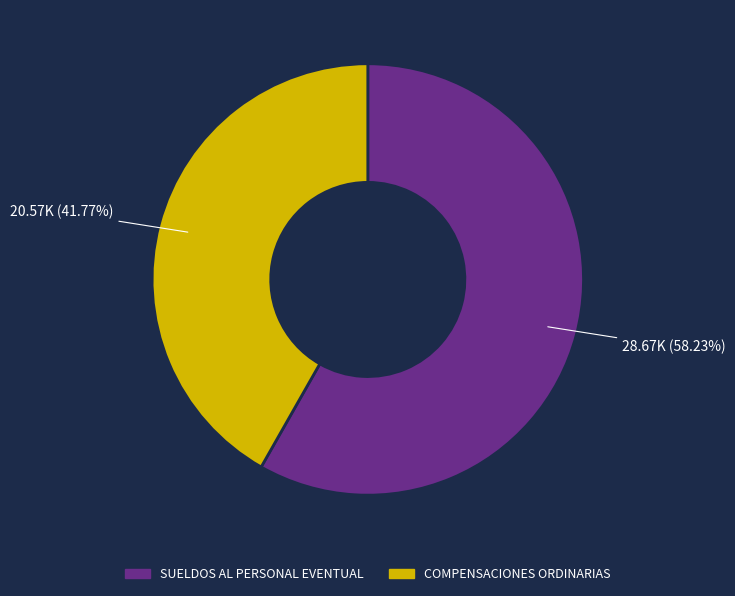

Is there any slice that represents more than half of the pie?

Yes